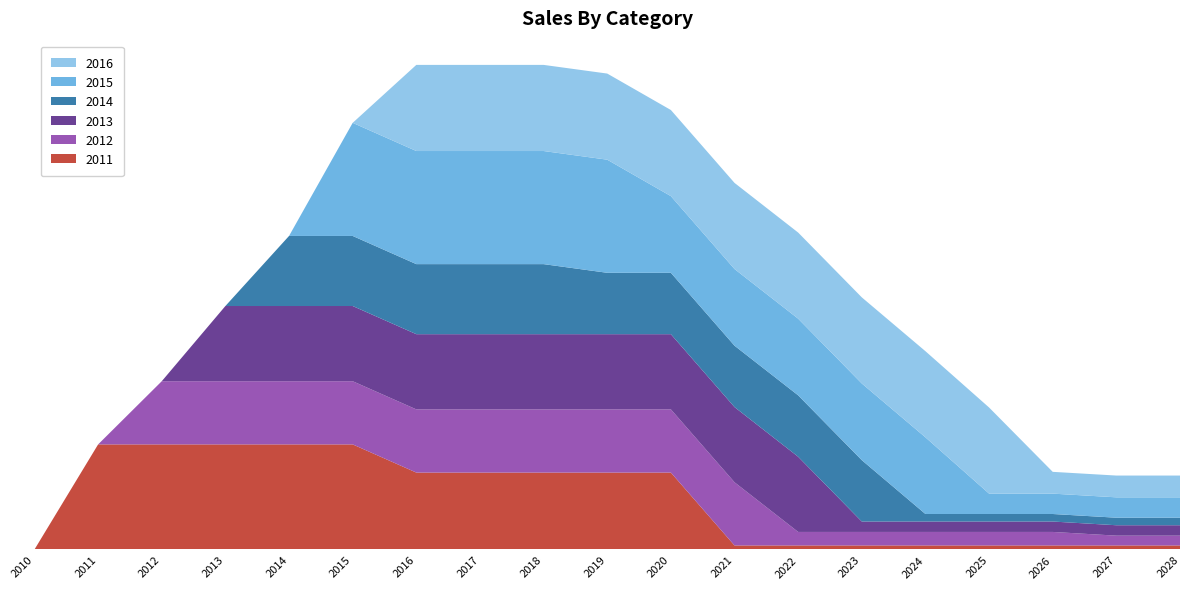

Reading right to left, transcribe all the data shown in this chart.

2011: 2028=5556.9	2027=5556.9	2026=5556.9	2025=5556.9	2024=5556.9	2023=5556.9	2022=5556.9	2021=5556.9	2020=106436.7	2019=106436.7	2018=106436.7	2017=106436.7	2016=106436.7	2015=145429.5	2014=145429.5	2013=145429.5	2012=145429.5	2011=145429.5	2010=0.0
2012: 2028=13592.3	2027=13592.3	2026=18724.1	2025=18724.1	2024=18724.1	2023=18724.1	2022=18724.1	2021=87450.9	2020=87450.9	2019=87450.9	2018=87450.9	2017=87450.9	2016=87450.9	2015=87450.9	2014=87450.9	2013=87450.9	2012=87450.9	2011=0.0	2010=0.0
2013: 2028=14399.1	2027=14399.1	2026=14399.1	2025=14399.1	2024=14399.1	2023=14399.1	2022=104094.0	2021=104094.0	2020=104094.0	2019=104094.0	2018=104094.0	2017=104094.0	2016=104094.0	2015=104094.0	2014=104094.0	2013=104094.0	2012=0.0	2011=0.0	2010=0.0
2014: 2028=10430.7	2027=10430.7	2026=10430.7	2025=10430.7	2024=10430.7	2023=84961.3	2022=84961.3	2021=84961.3	2020=84961.3	2019=84961.3	2018=96963.9	2017=96963.9	2016=96963.9	2015=96963.9	2014=96963.9	2013=0.0	2012=0.0	2011=0.0	2010=0.0
2015: 2028=28193.3	2027=28193.3	2026=28193.3	2025=28193.3	2024=106105.7	2023=106105.7	2022=106105.7	2021=106105.7	2020=106105.7	2019=156547.7	2018=156547.7	2017=156547.7	2016=156547.7	2015=156547.7	2014=0.0	2013=0.0	2012=0.0	2011=0.0	2010=0.0
2016: 2028=30144.5	2027=30144.5	2026=30144.5	2025=119193.0	2024=119193.0	2023=119193.0	2022=119193.0	2021=119193.0	2020=119193.0	2019=119193.0	2018=119193.0	2017=119193.0	2016=119193.0	2015=0.0	2014=0.0	2013=0.0	2012=0.0	2011=0.0	2010=0.0